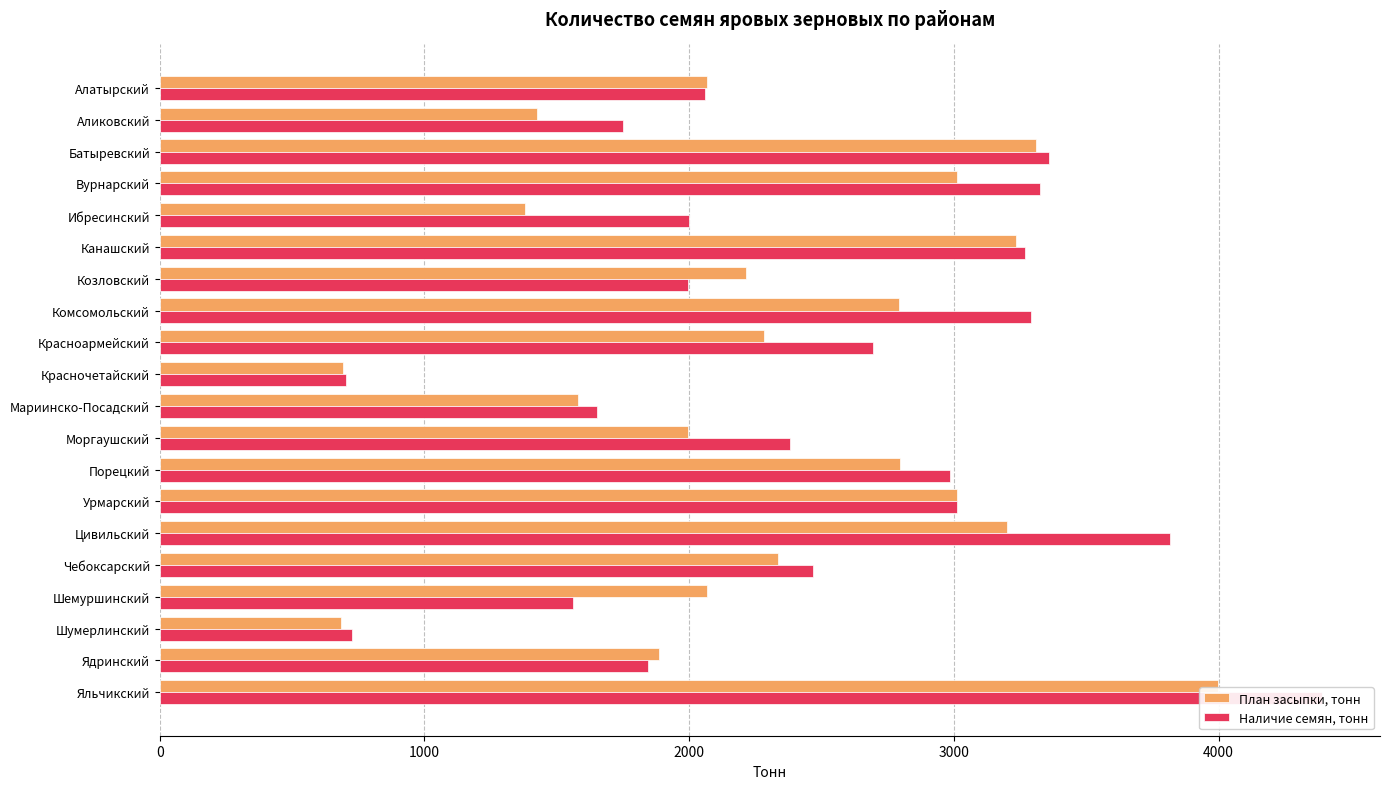

Are the bars horizontal?

Yes